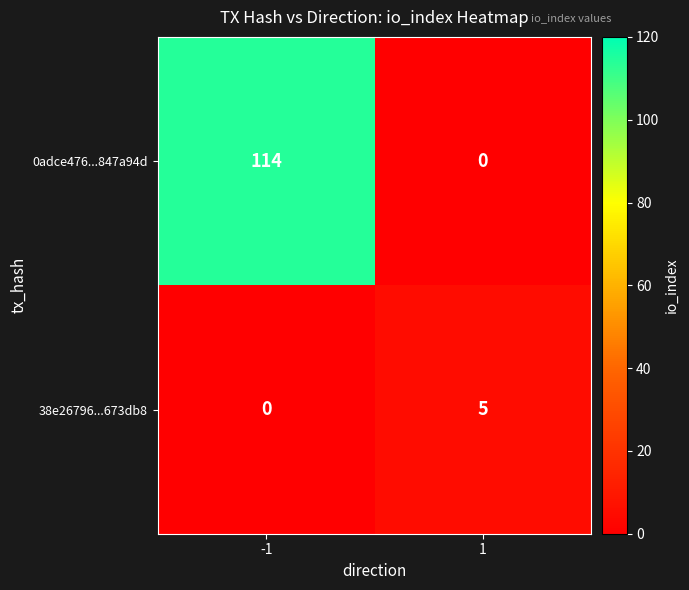

Rank the series at 1 from highest to lowest value.

38e26796...673db8, 0adce476...847a94d